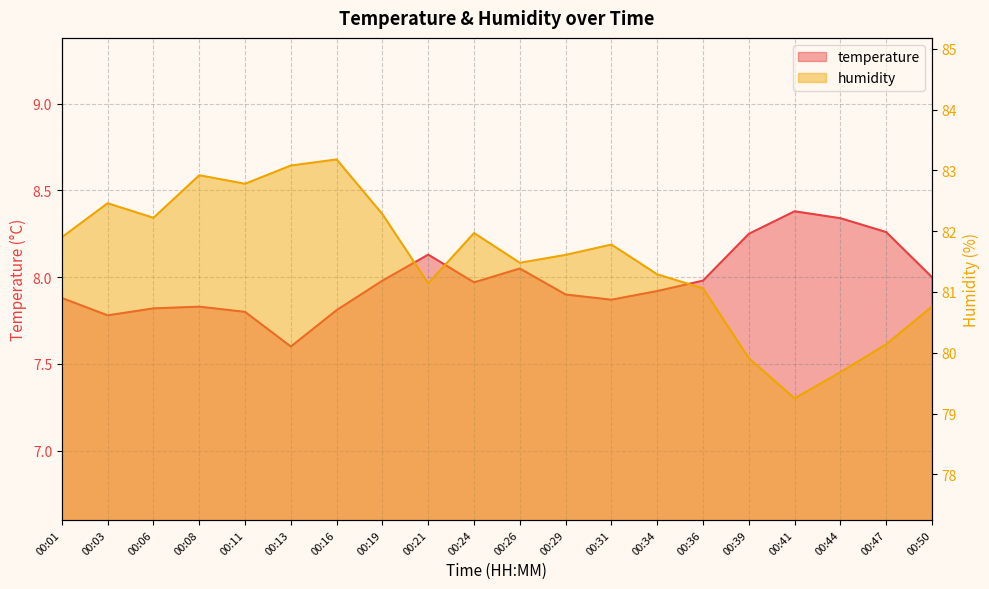

True or false: temperature has a value of 7.6 at 00:13.

True